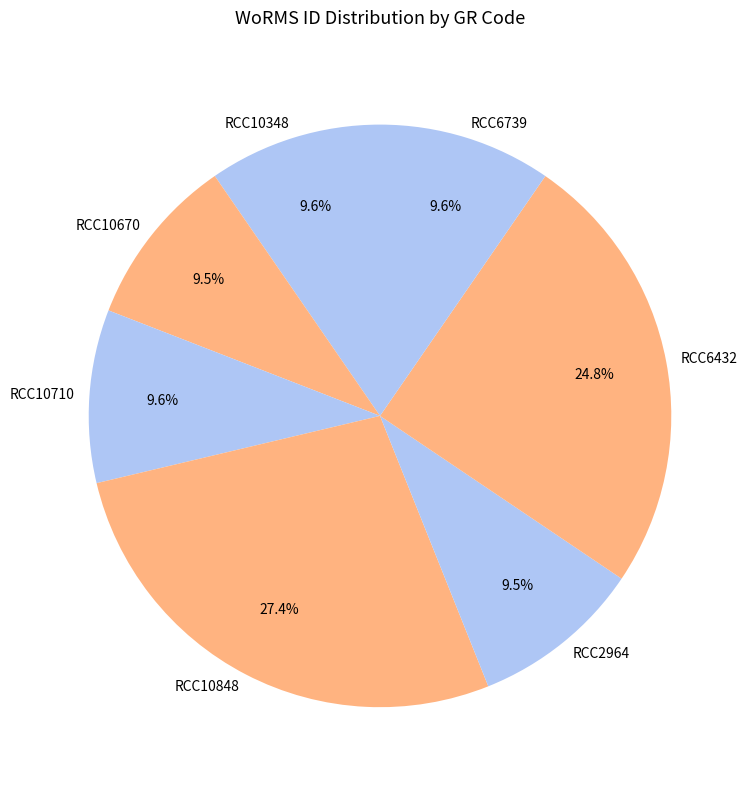

Is there a majority slice in this chart?

No